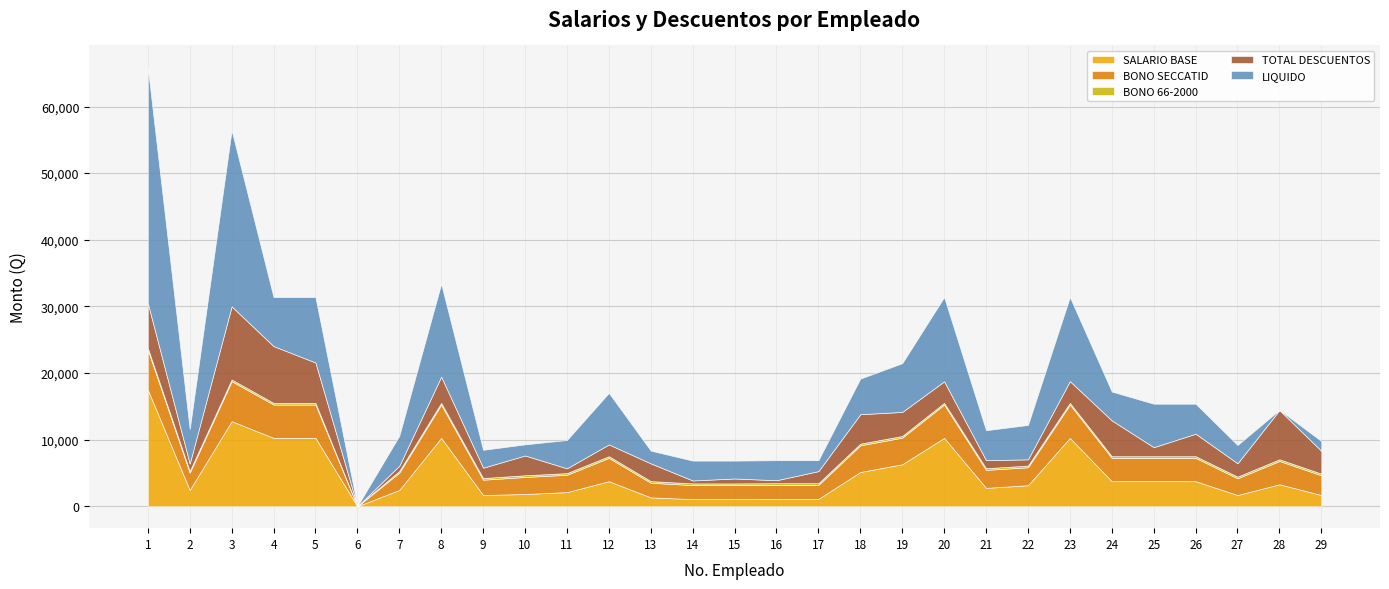

At how many categories does at least one series exceed 10864?

5